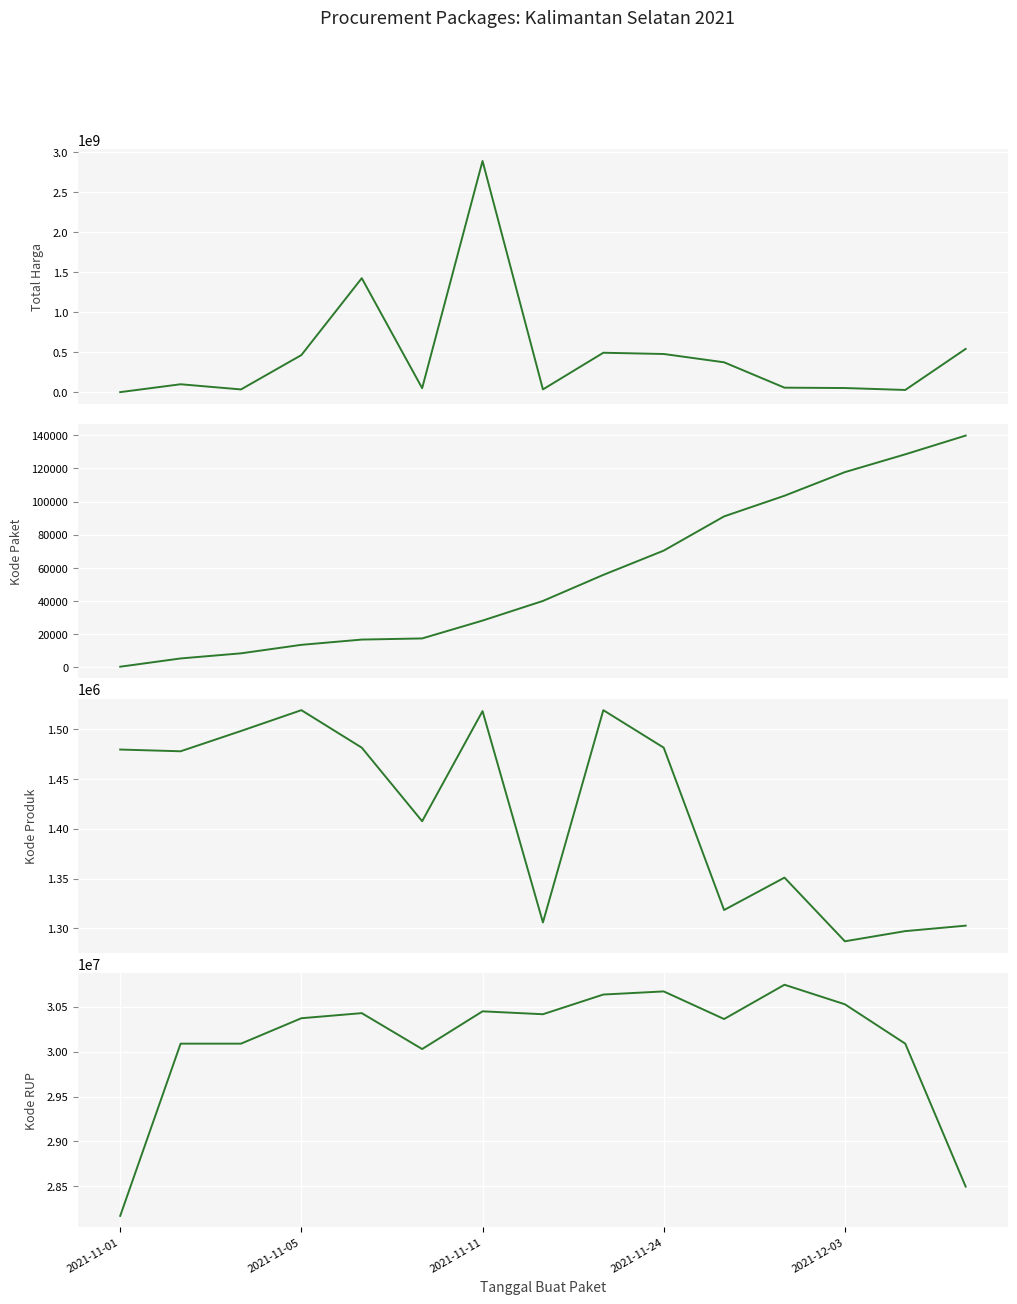

Where is Kode Produk nearest to the value 1403068?

5